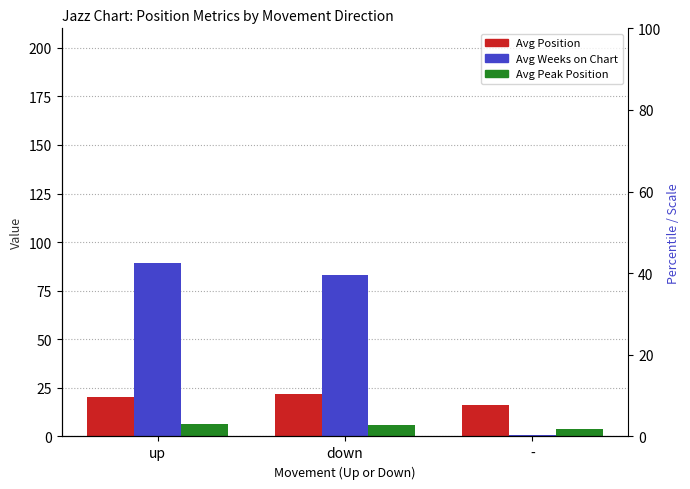

At which category is the sum across all series the highest?

up